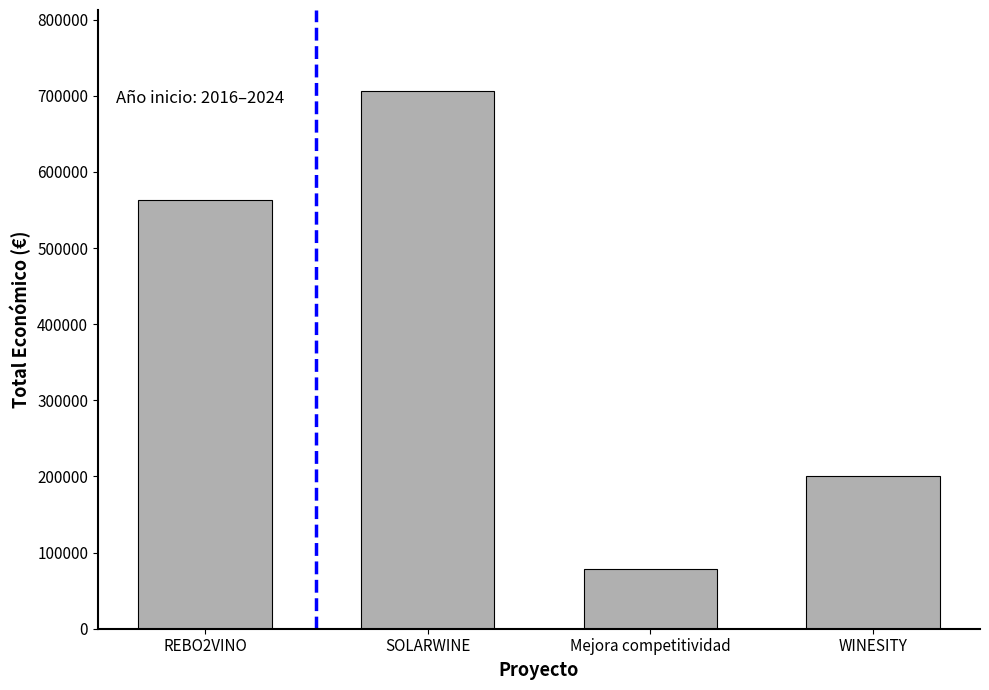

The value at WINESITY is 199997. True or false?

True